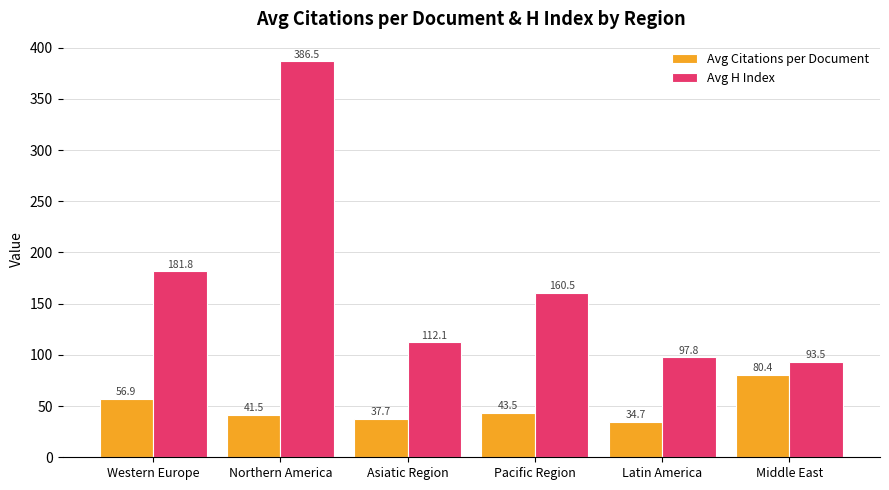

The Avg H Index series shows 179.8 at Asiatic Region. True or false?

False